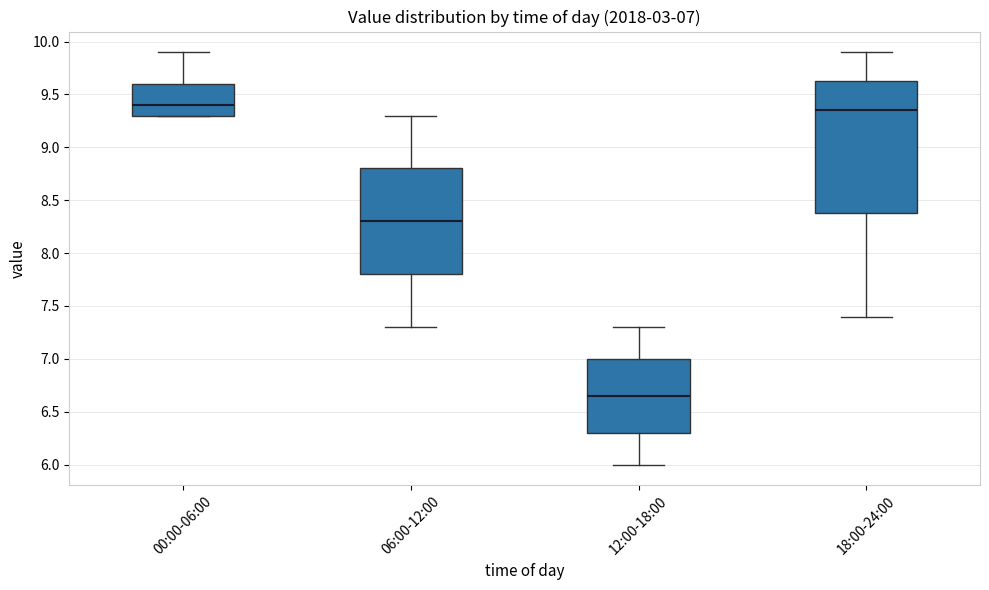

Comparing the boxes themselves (not the whiskers), which one is the tallest?

18:00-24:00